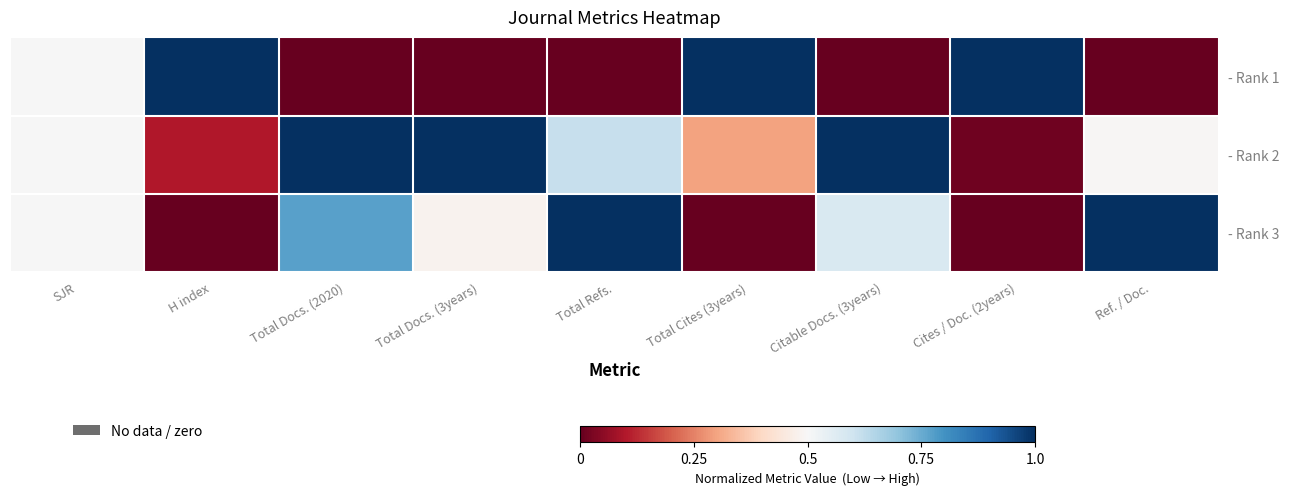

Which series has the largest range (max minus min)?

- Rank 1